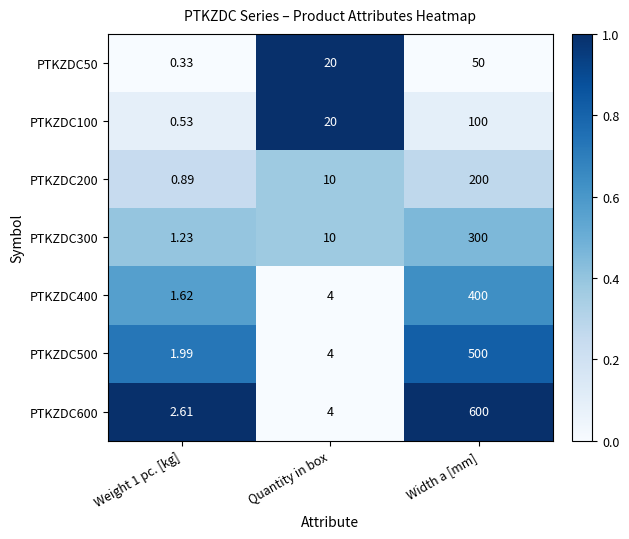

At which label is PTKZDC600 closest to 301?

Quantity in box